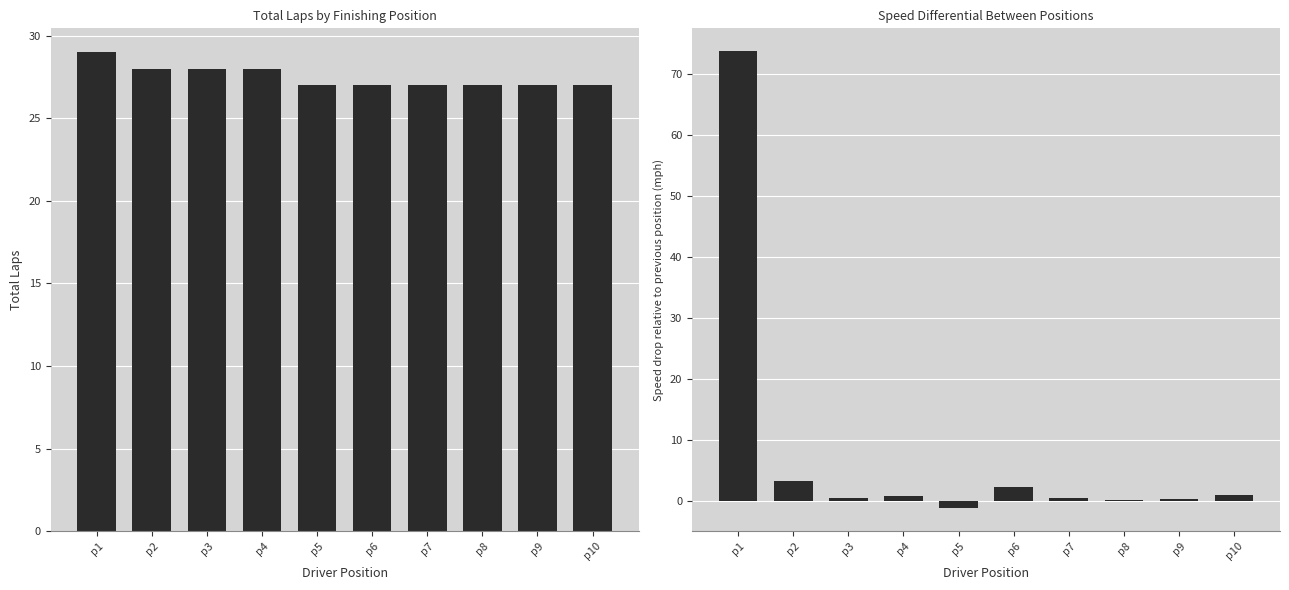

Are the bars horizontal?

No